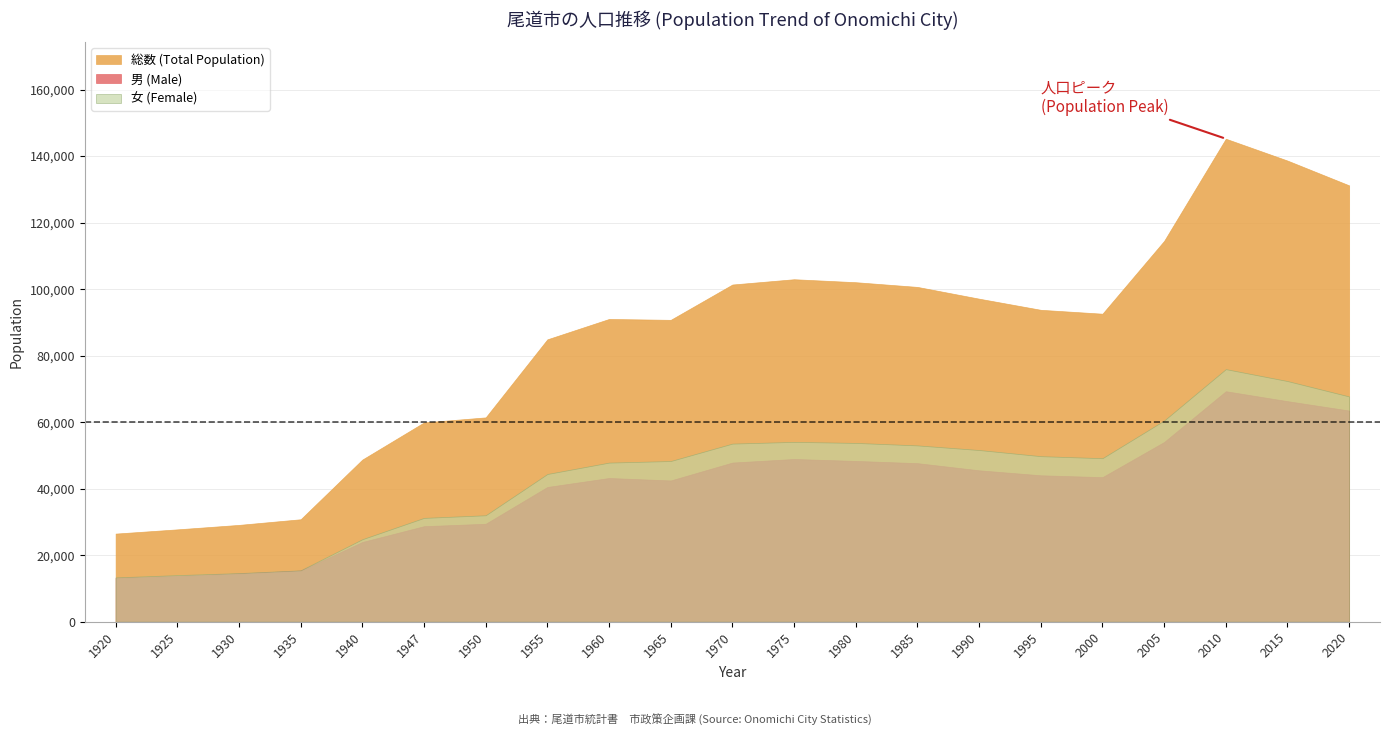

Which category has the highest value across all series?

2010